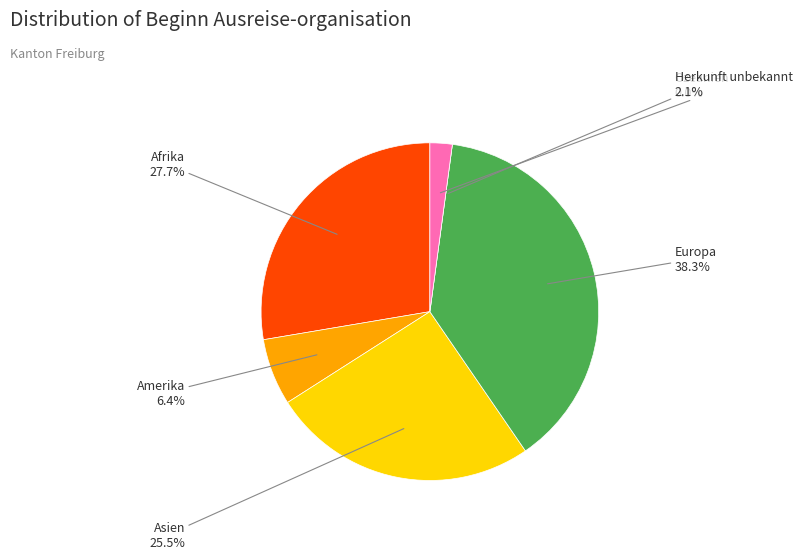

The Europa slice represents 38% of the pie. True or false?

True